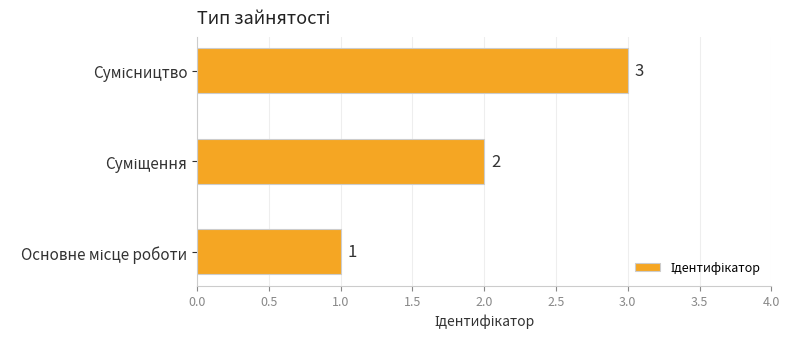

Count the values in the range 1 to 3.

3